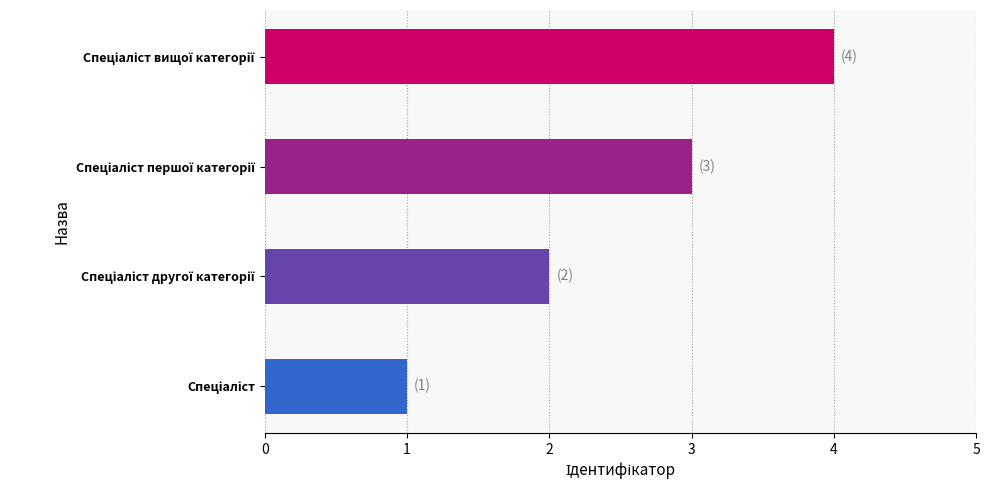

What is the greatest value displayed?

4